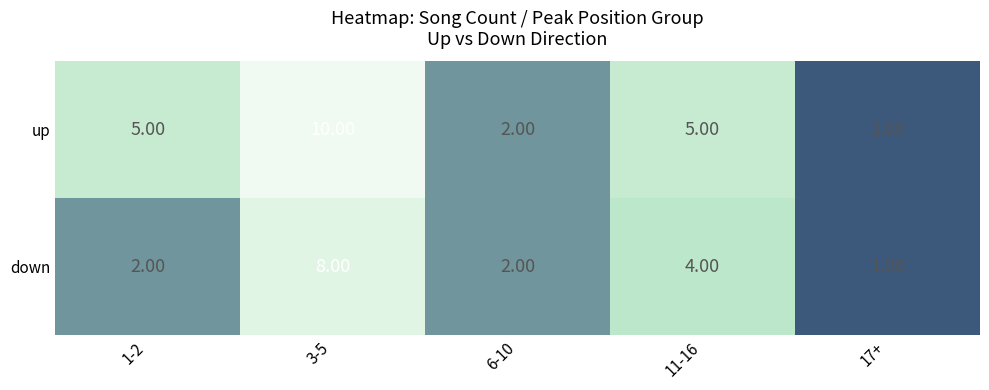

Rank the series by their maximum value, from lowest to highest.

down, up